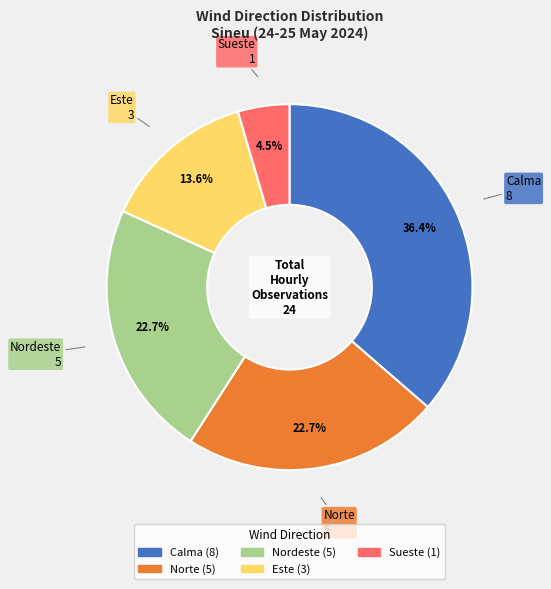

To the nearest percent, what is the difference between the largest and smallest slice percentages?

32%